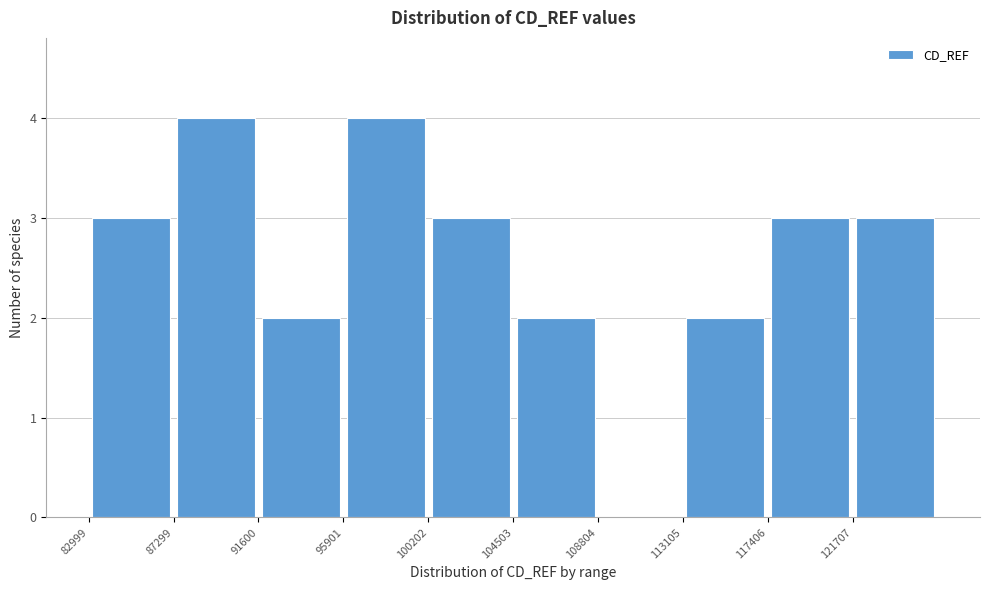

Reading left to right, list every bar in this chart as the range it spans on the x-axis followed by its height. Neither the bar edges nor the heights are printed on the chart, so give them approximately, as read against the axes.

83000 to 87500: 3
87500 to 91500: 4
91500 to 96000: 2
96000 to 100000: 4
100000 to 104500: 3
104500 to 109000: 2
109000 to 113000: 0
113000 to 117500: 2
117500 to 121500: 3
121500 to 126000: 3